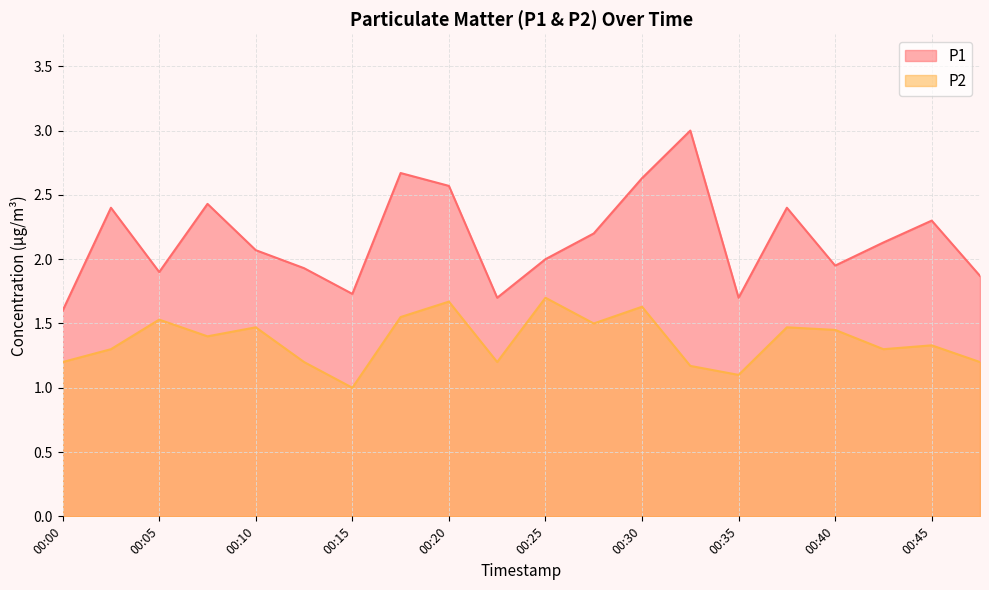

Does the chart display data point markers on the line(s)?

No